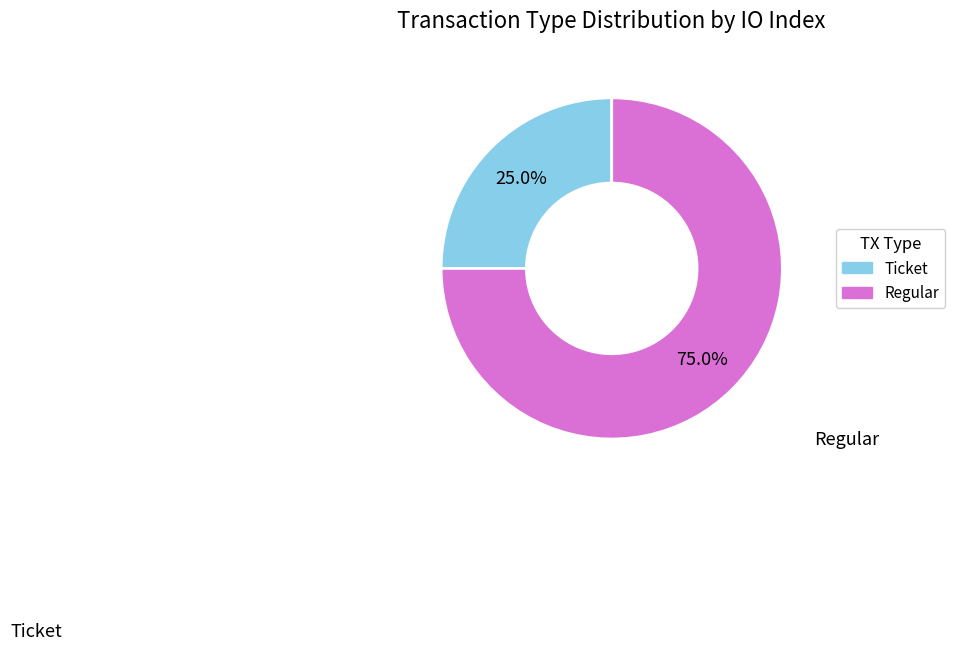

How many segments does this pie chart have?

2